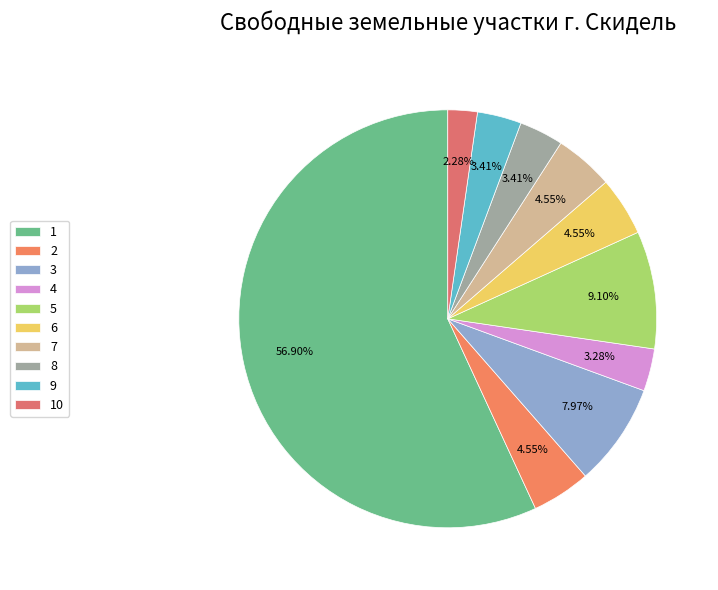

The 2 slice represents 13% of the pie. True or false?

False